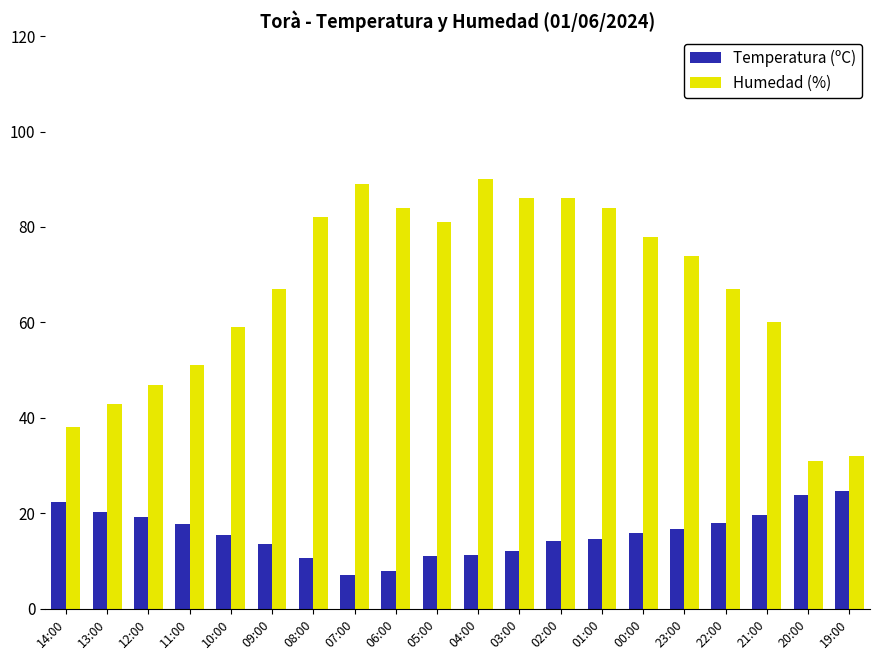

List the series in order of their peak value, highest first.

Humedad (%), Temperatura (ºC)